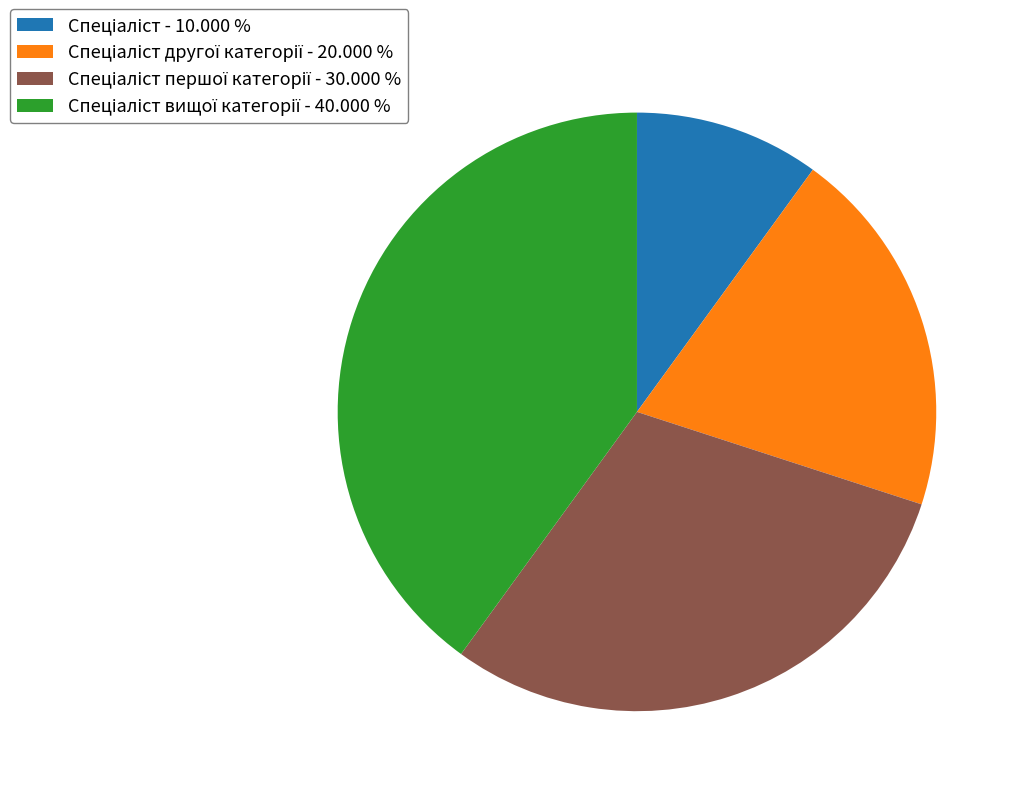

Does any single category account for the majority?

No